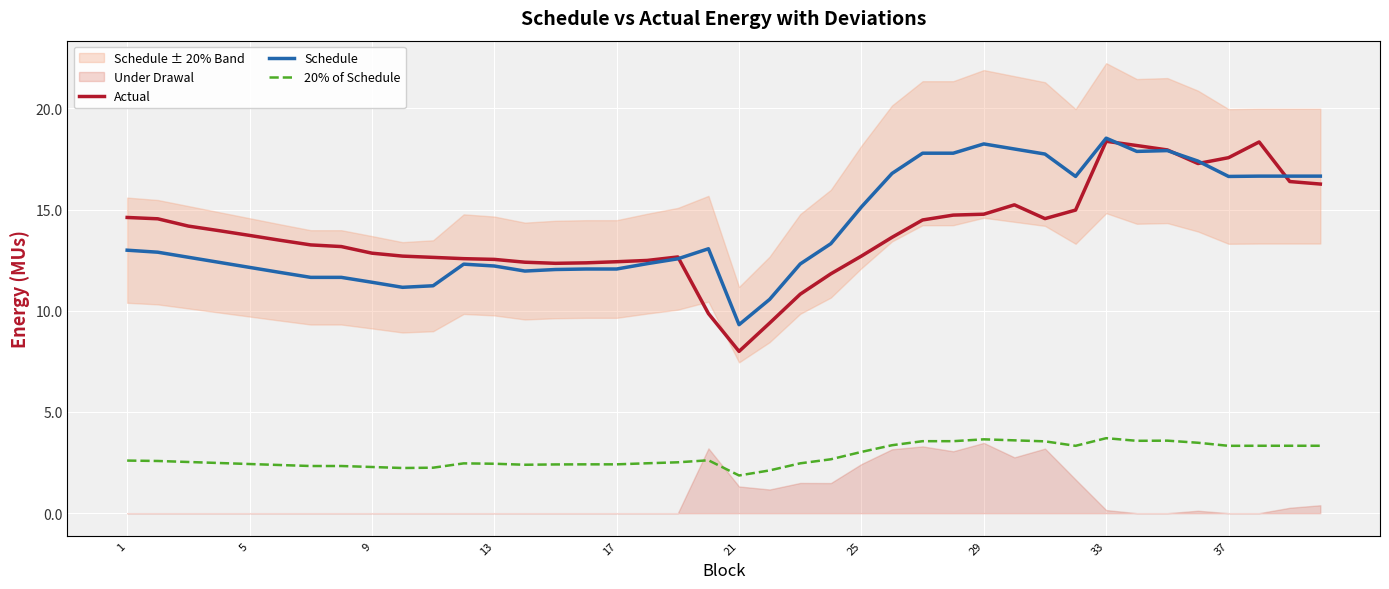

What is the maximum value shown in the chart?

18.5